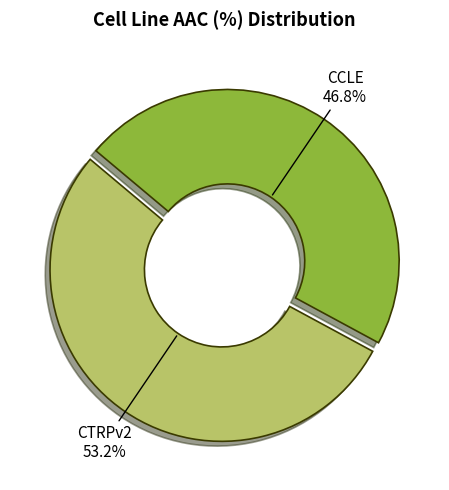

What percentage is the CCLE slice, to the nearest percent?

47%